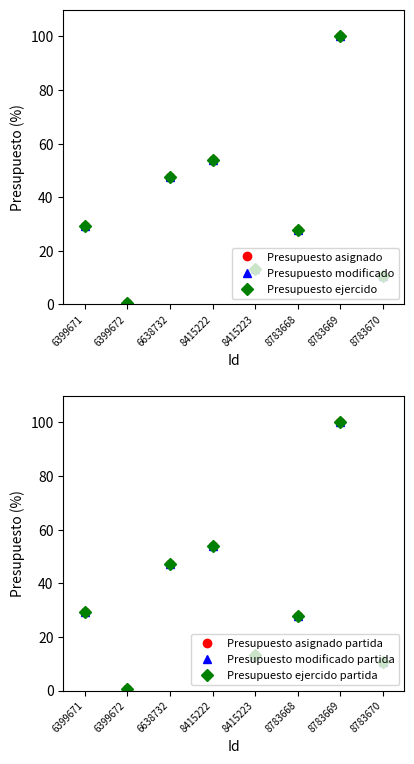

What are all the series names shown in the legend?

Presupuesto asignado, Presupuesto modificado, Presupuesto ejercido, Presupuesto asignado partida, Presupuesto modificado partida, Presupuesto ejercido partida